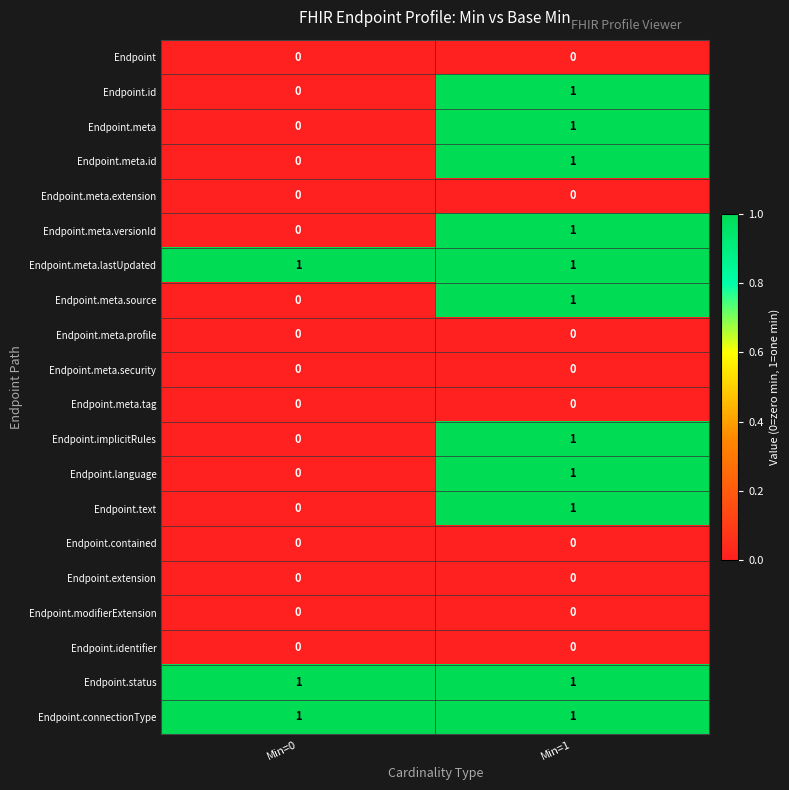

The Endpoint.meta.id series shows 1 at Min=1. True or false?

True